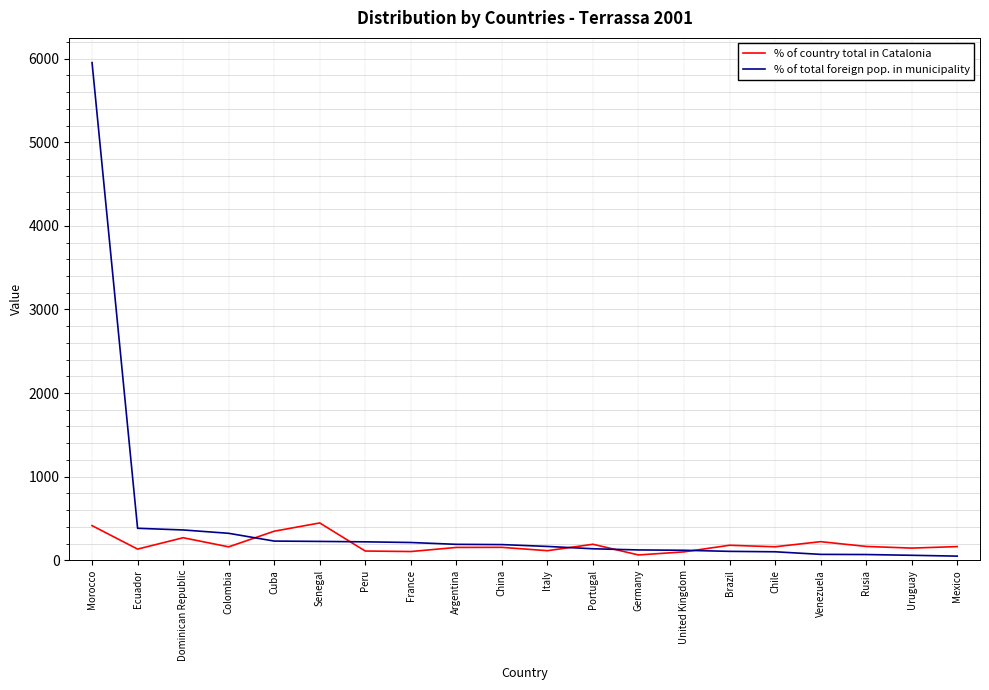

What is the spread (max minus min) of values at Colombia?

162